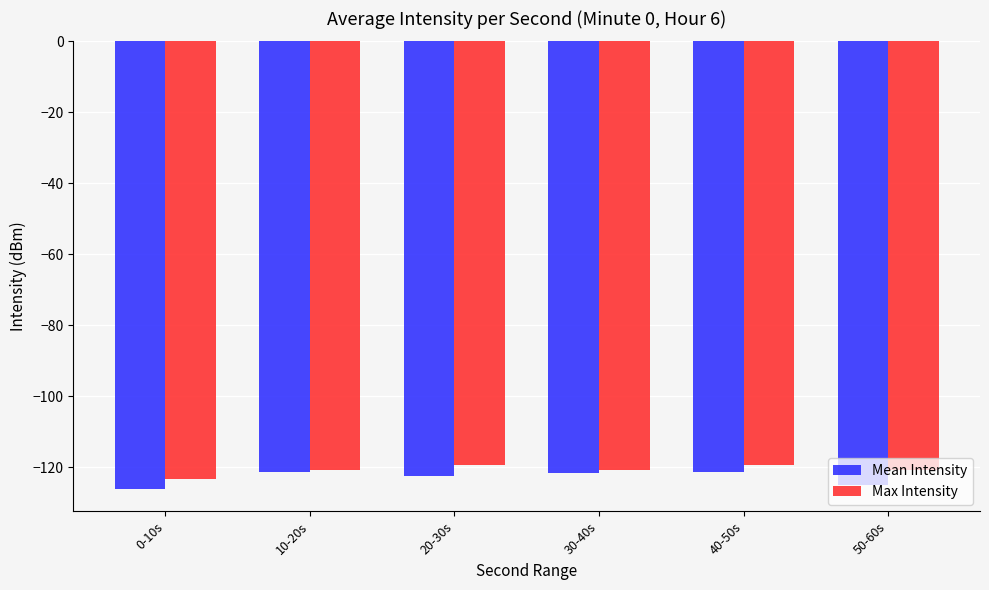

Does the chart contain stacked bars?

No